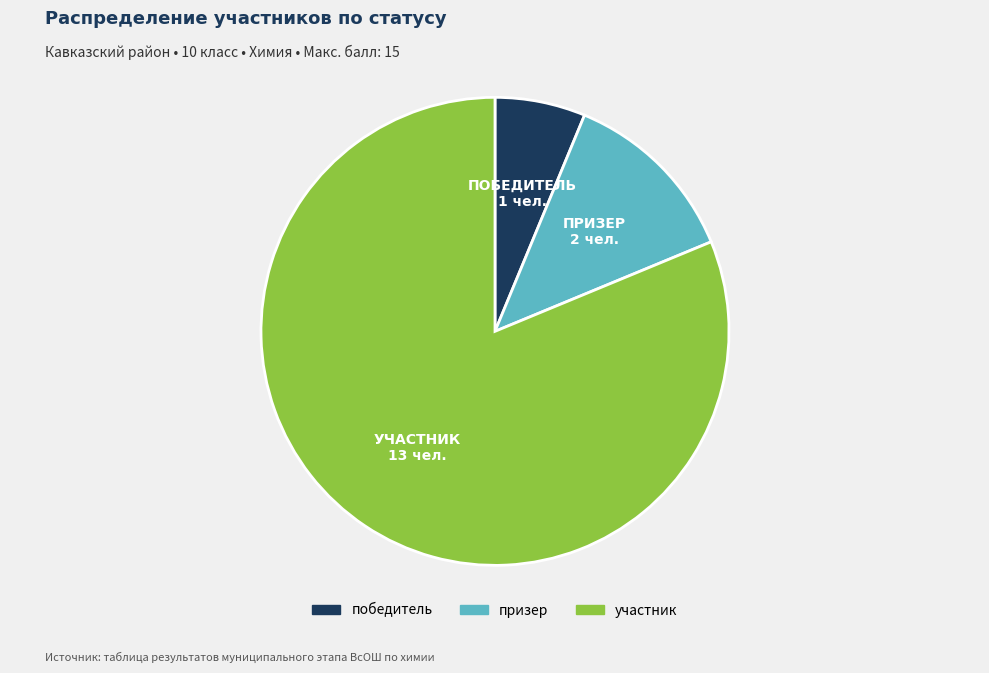

Which slice represents more than half of the pie?

участник